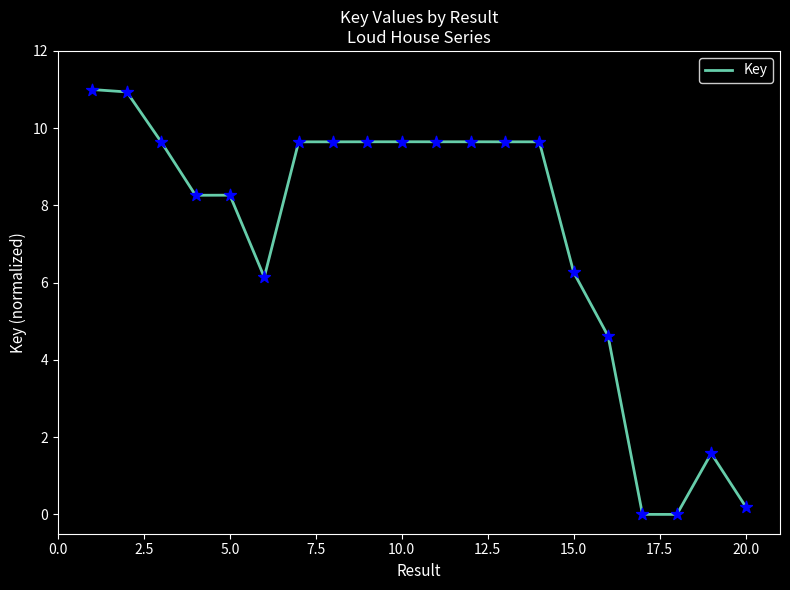

What is the difference between the maximum and minimum values?

11.0